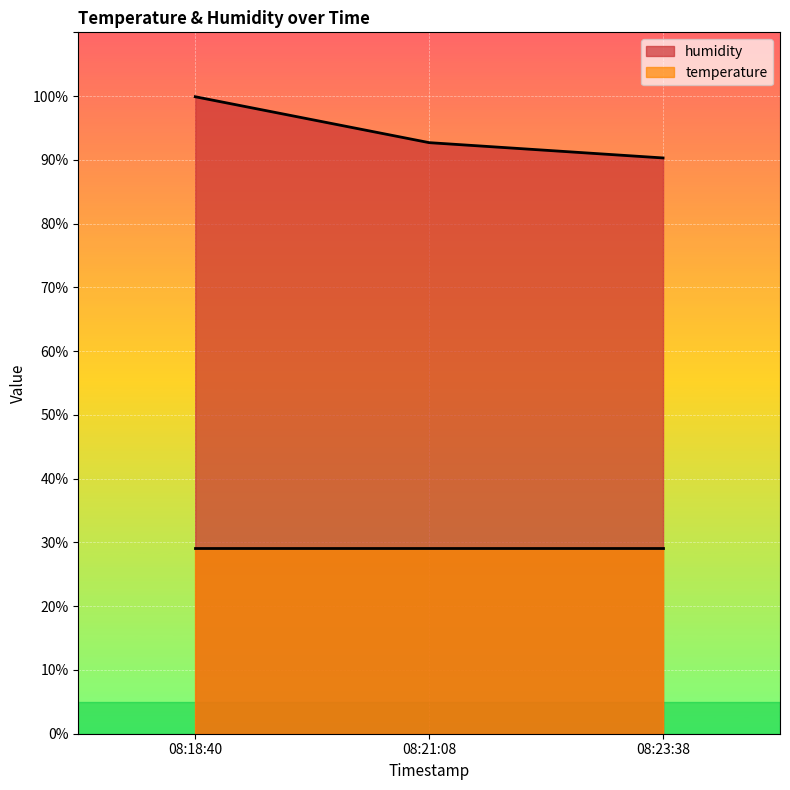

What is the greatest value displayed?

99.9